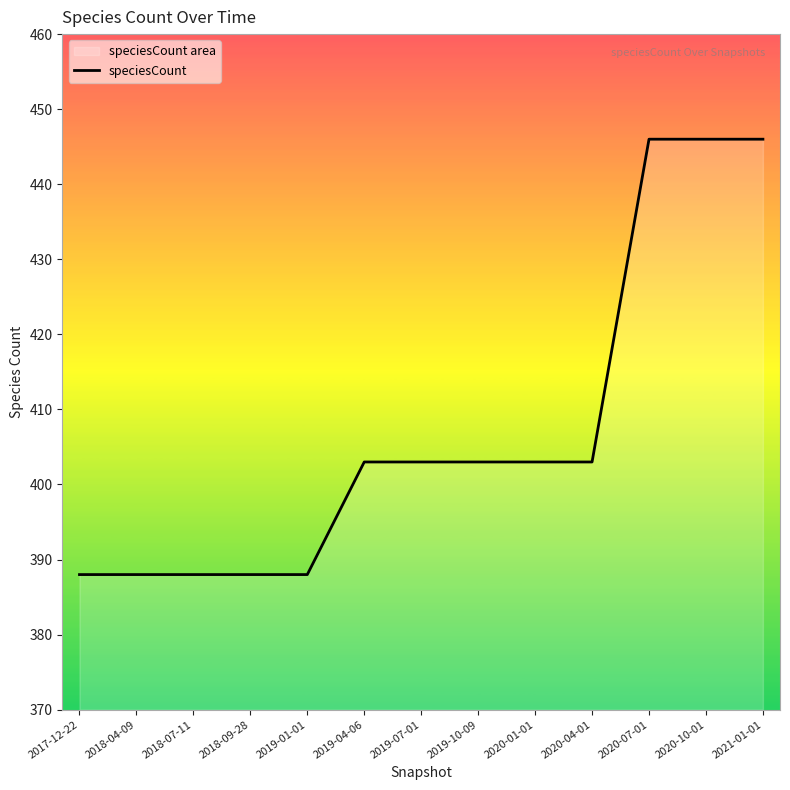

True or false: there are more than 0 points higher than both neighbors.

False